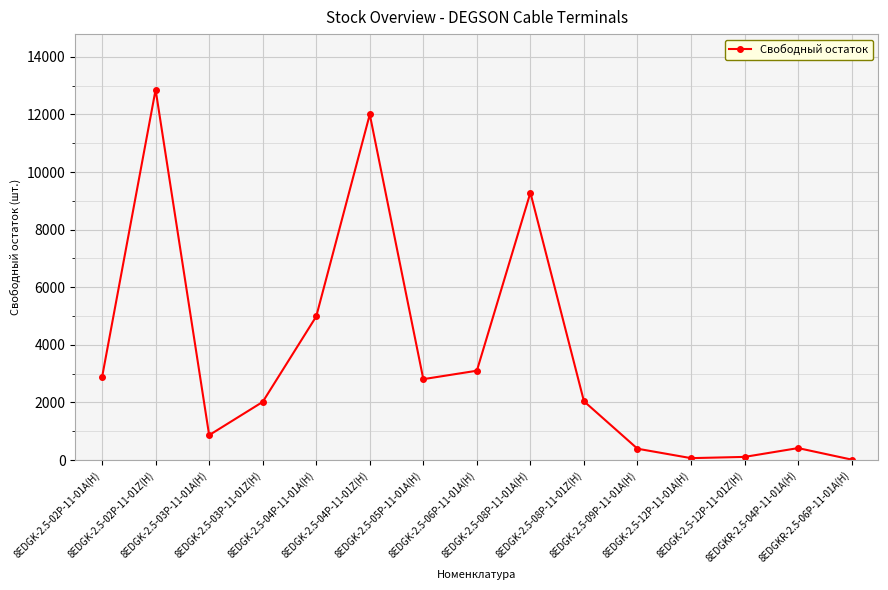

Approximately how many times larger is the value at 8EDGK-2.5-04P-11-01A(H) compared to 8EDGK-2.5-08P-11-01Z(H)?

2.4